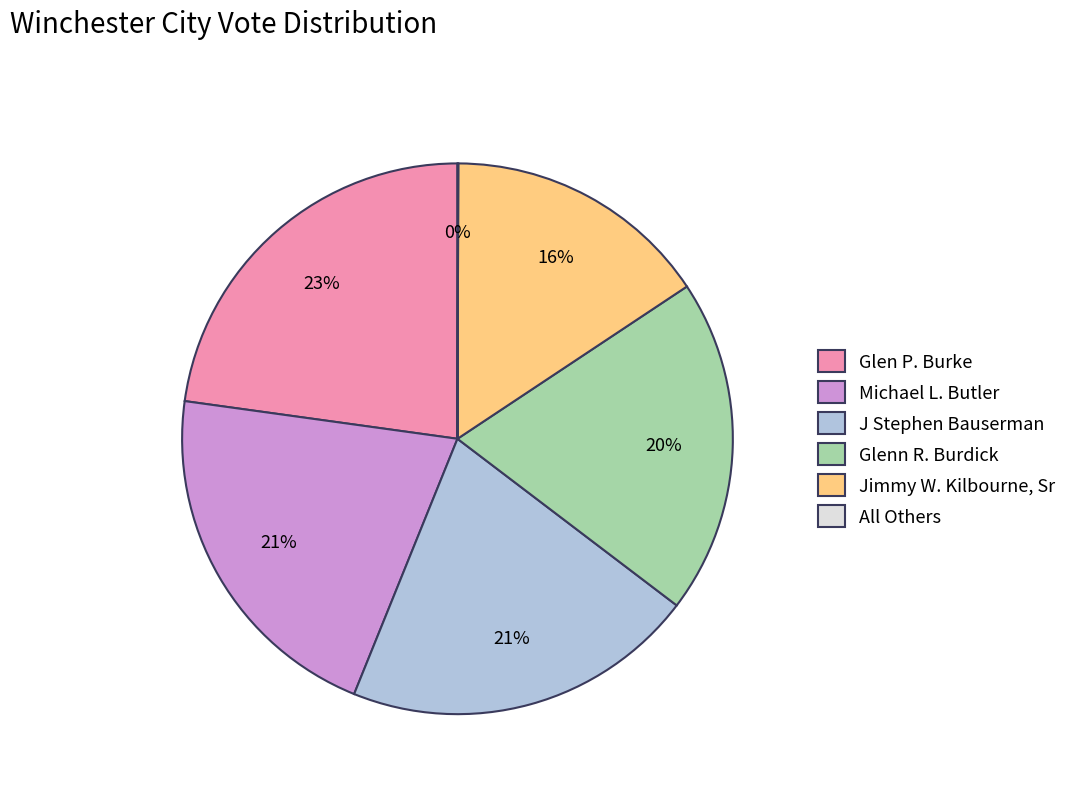

Combined, do J Stephen Bauserman and Michael L. Butler account for over 50%?

No